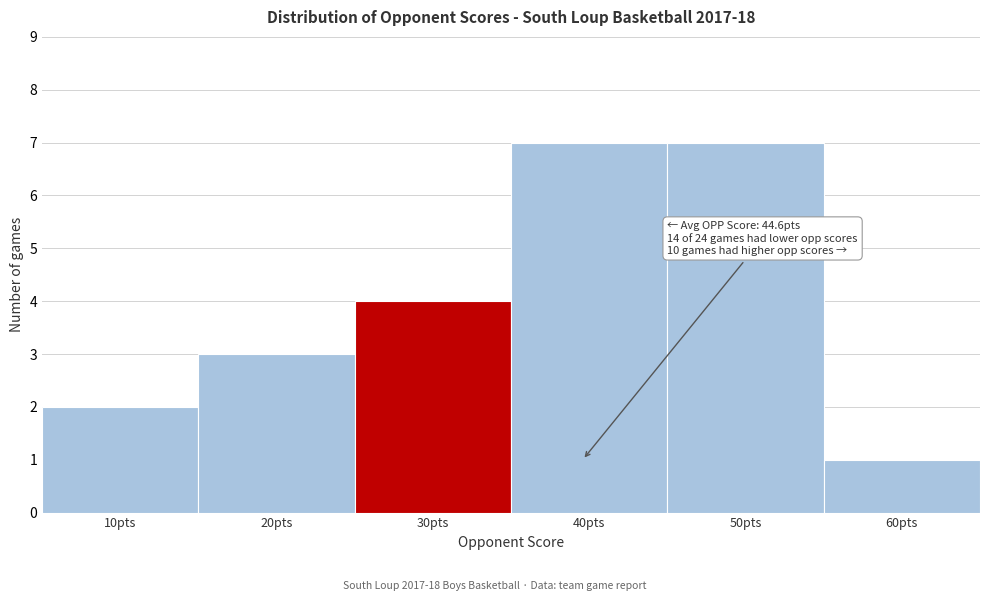

Reading right to left, extract all data points from this chart.

1	7	7	4	3	2